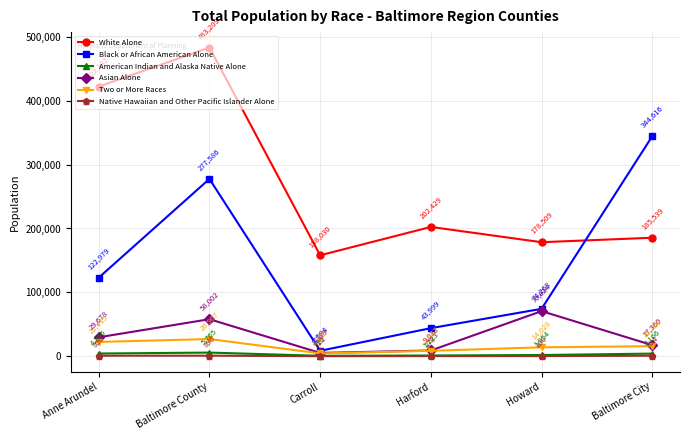

The Black or African American Alone series shows 77401 at Anne Arundel. True or false?

False